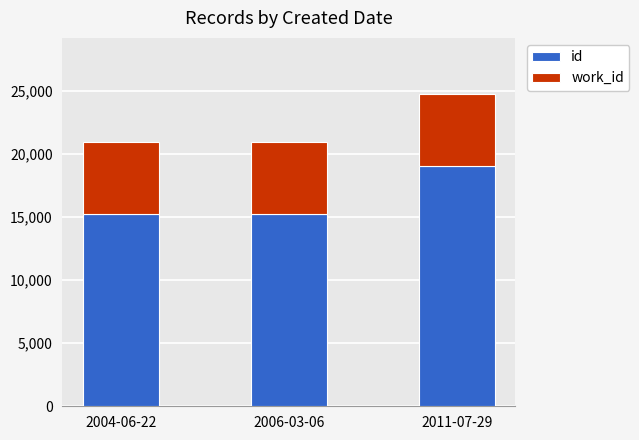

How many data points does each series have?

3